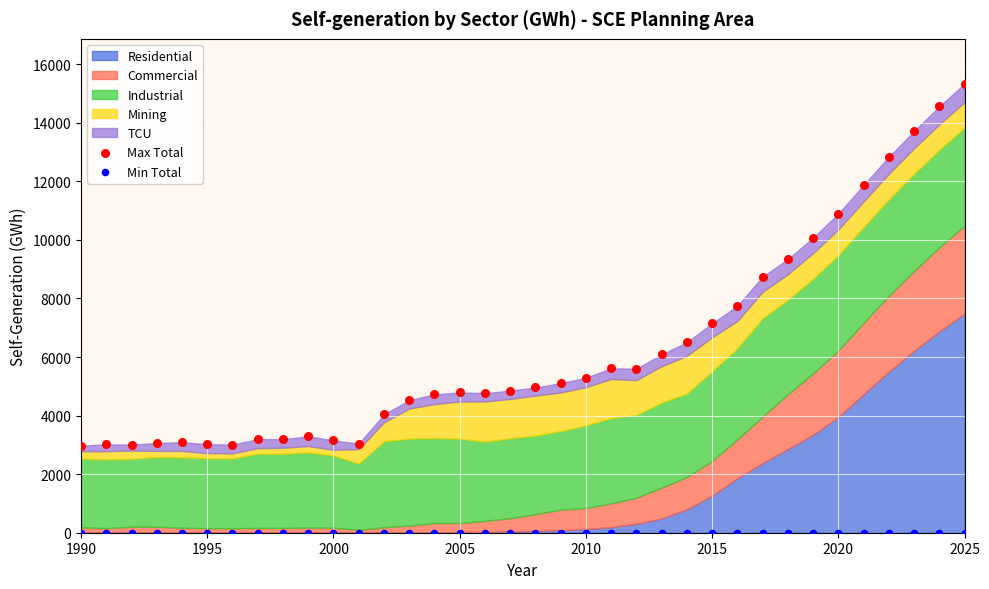

In the Max Total series, what Y value is closest to 9155?

9342.8